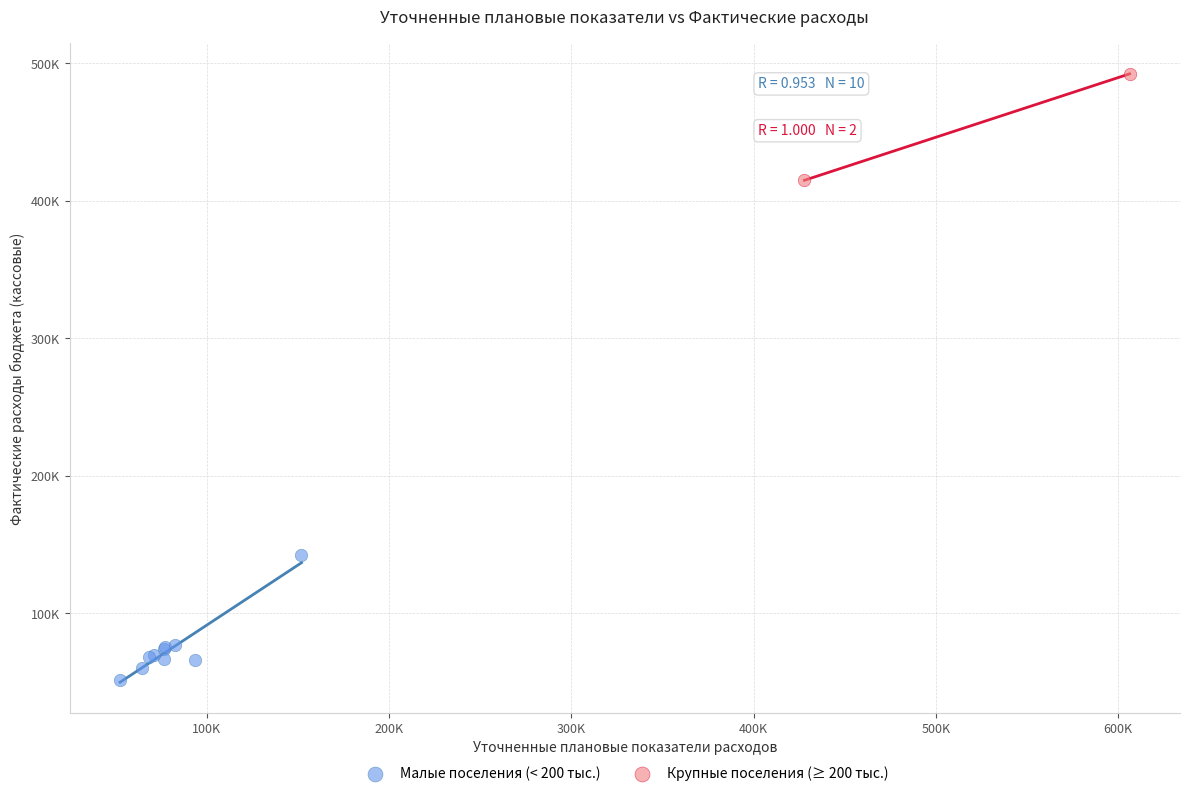

Which series has the largest Y range (max minus min)?

Малые поселения (< 200 тыс.)